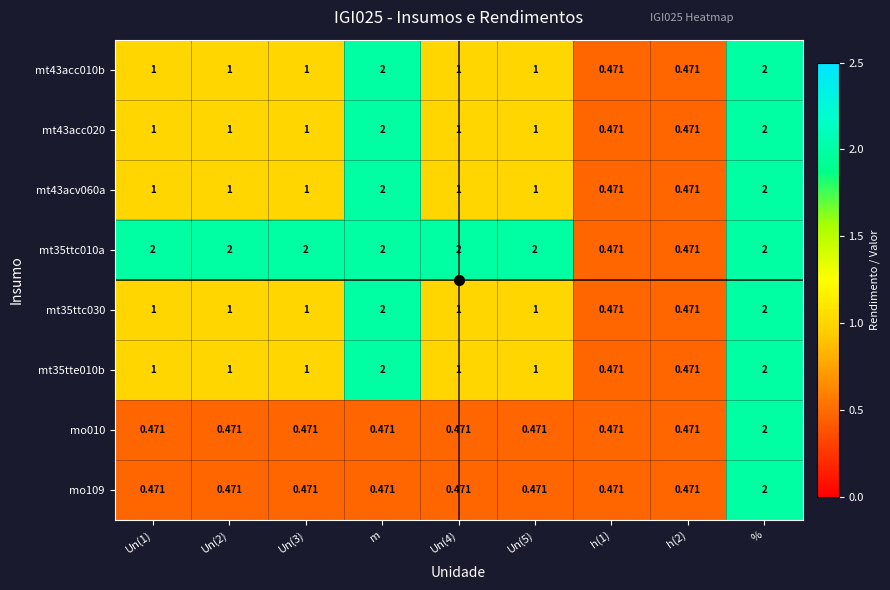

Is the value of mt43acc020 at h(1) greater than the value of mt35ttc030 at Un(4)?

No